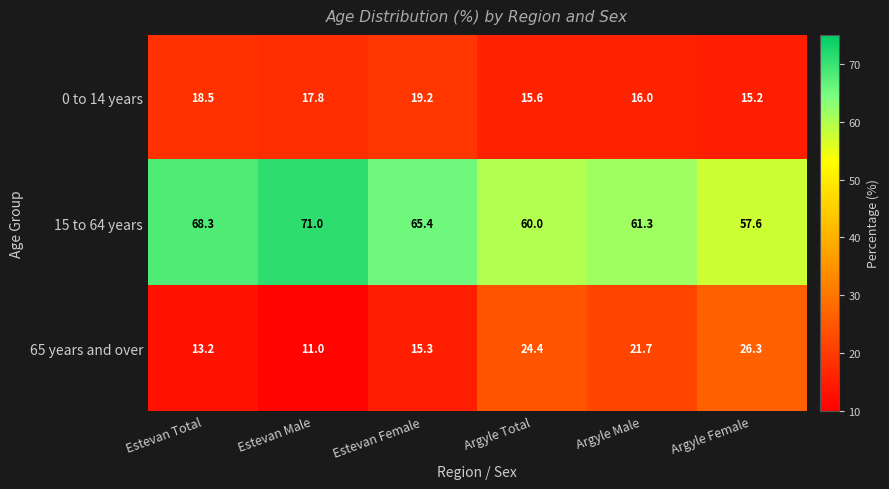

What is the difference between the highest and lowest values at Argyle Male?

45.3